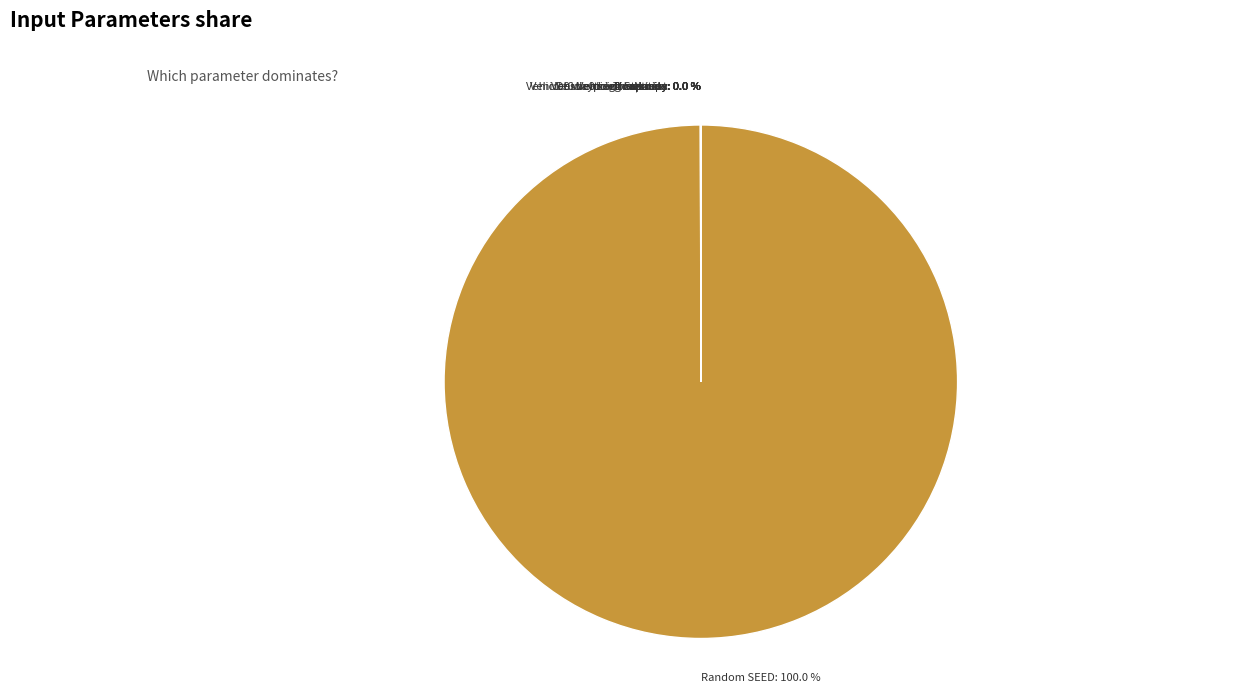

Does any single category account for the majority?

Yes